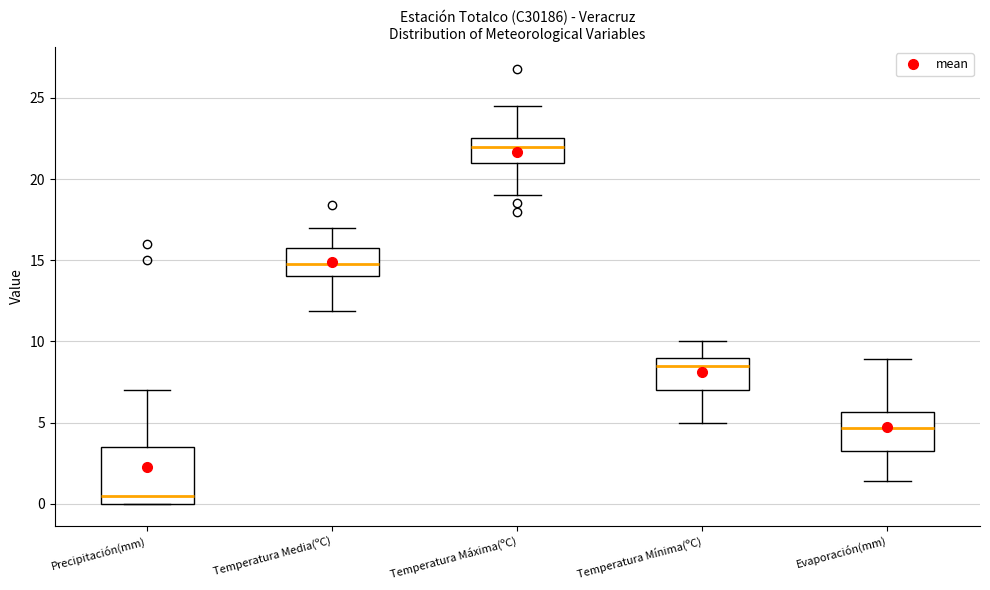

Which box has the highest median line?

Temperatura Máxima(ºC)